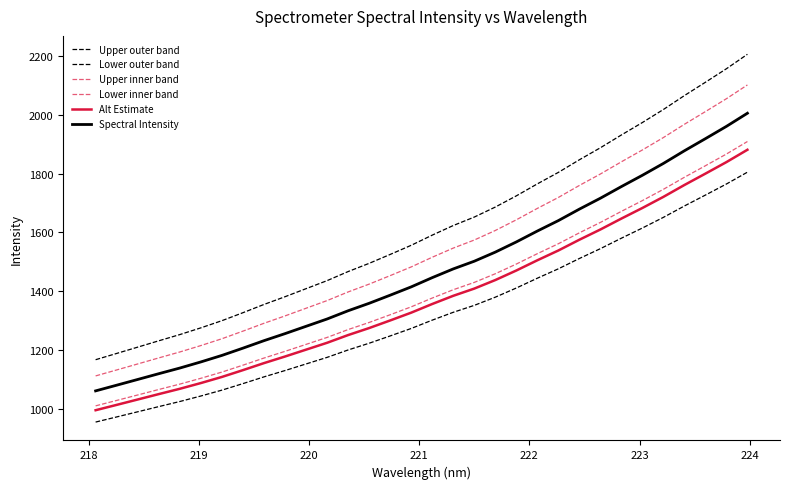

What is the value of the Alt Estimate point at the 32nd from the left?

1881.3